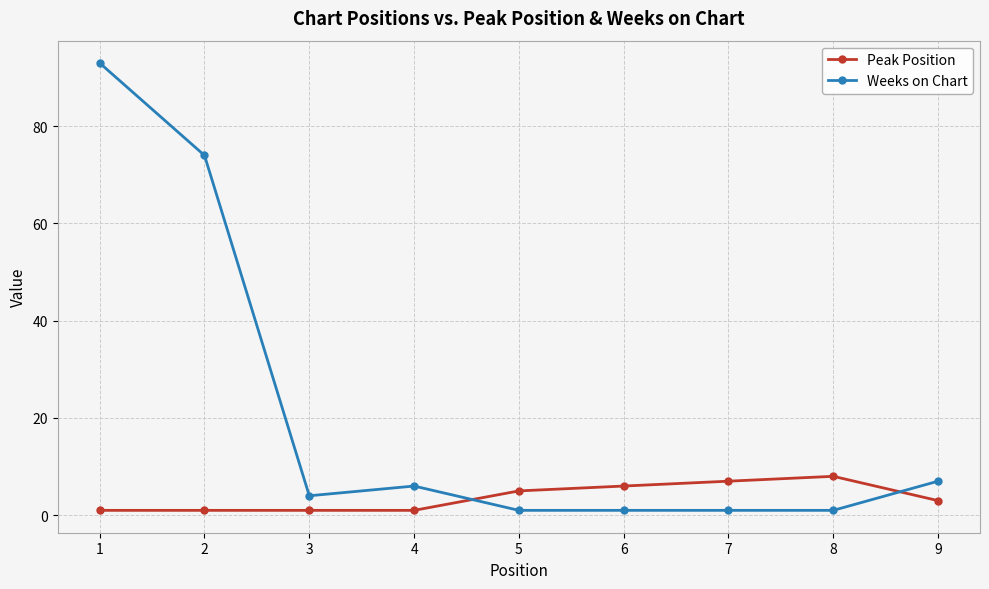

What are all the series names shown in the legend?

Peak Position, Weeks on Chart